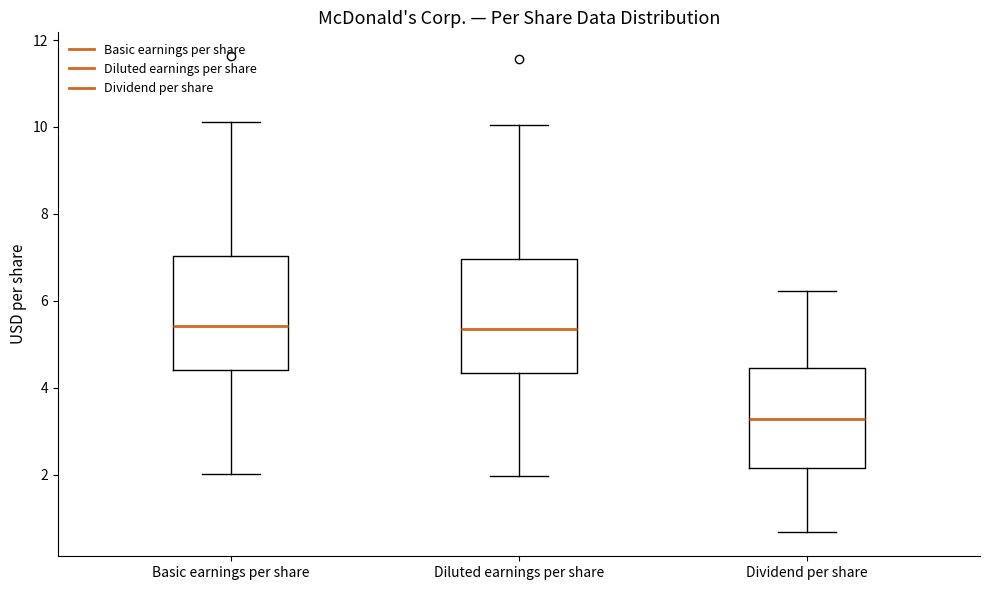

Where does the upper whisker of the box for Dividend per share end on the y-axis? The values are not printed on the chart, so give them approximately, as read against the axis.

6.2